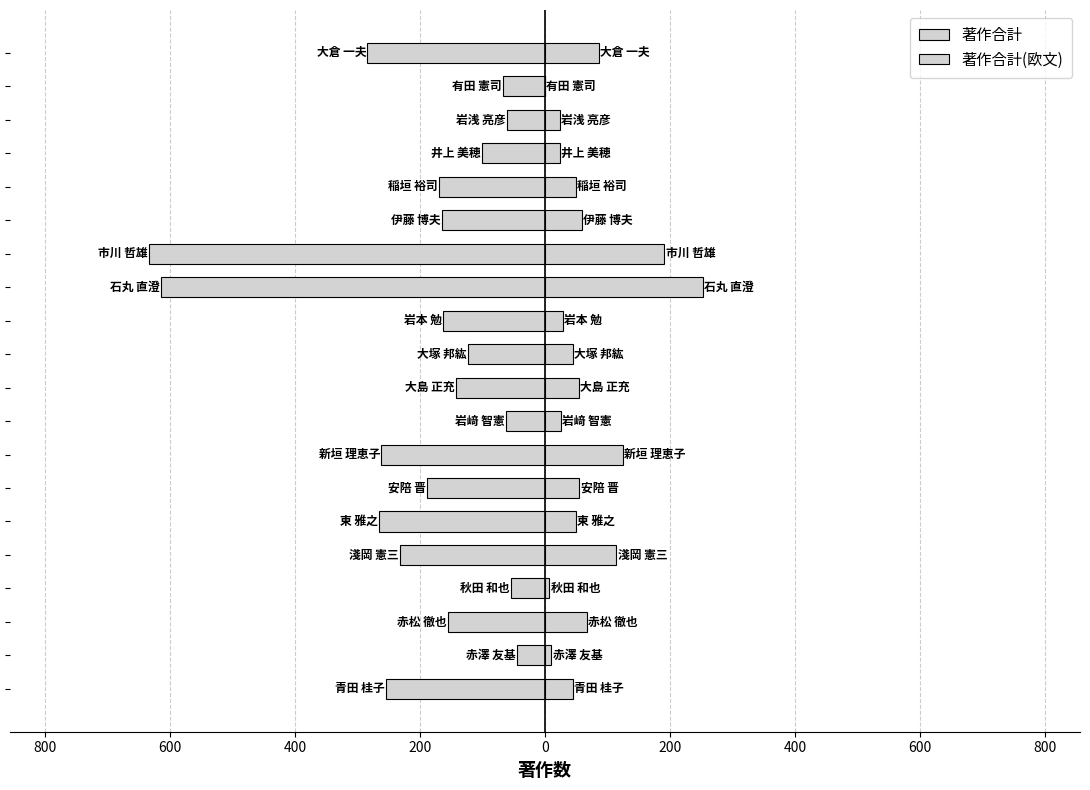

Does the chart contain stacked bars?

No